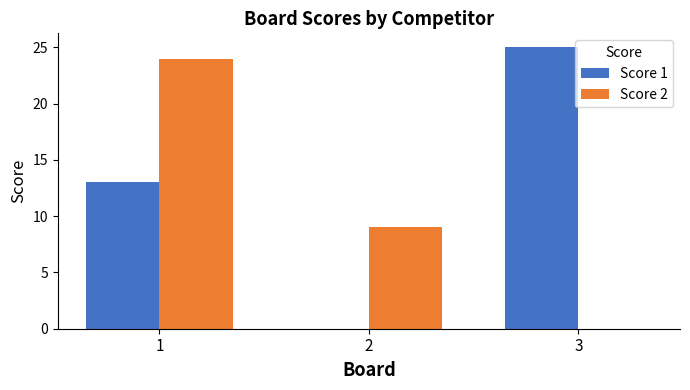

True or false: Score 2 has a value of 24 at 1.

True